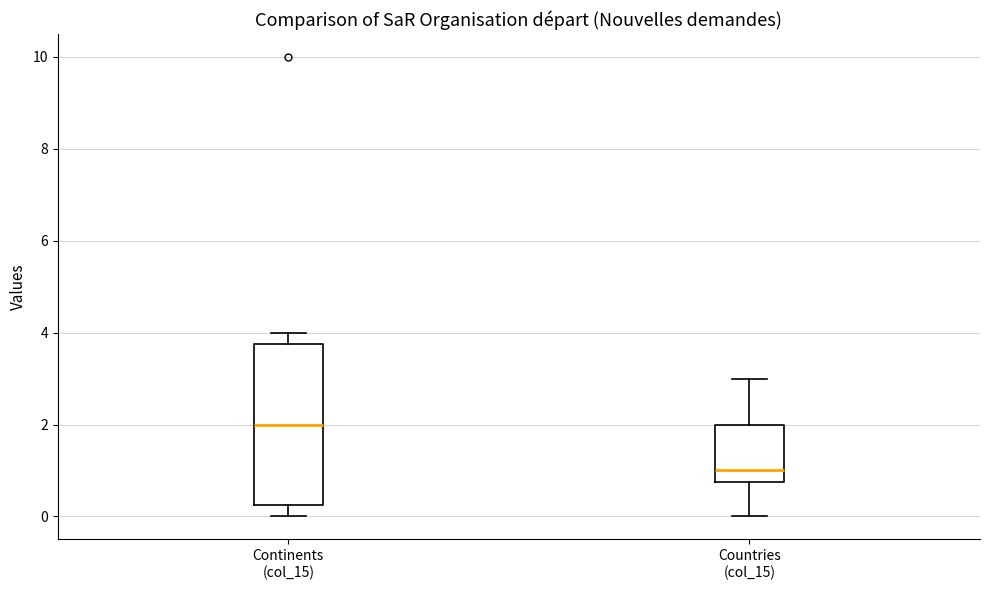

Comparing the boxes themselves (not the whiskers), which one is the tallest?

Continents (col_15)